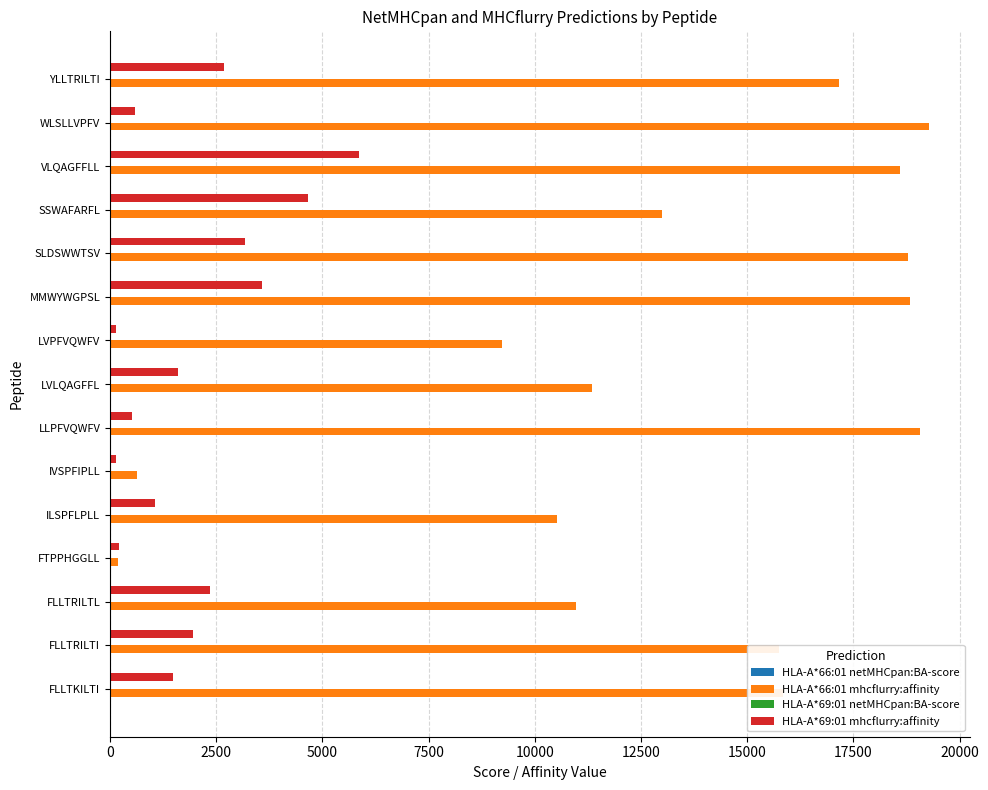

What is the sum of all HLA-A*69:01 mhcflurry:affinity values?

29977.9